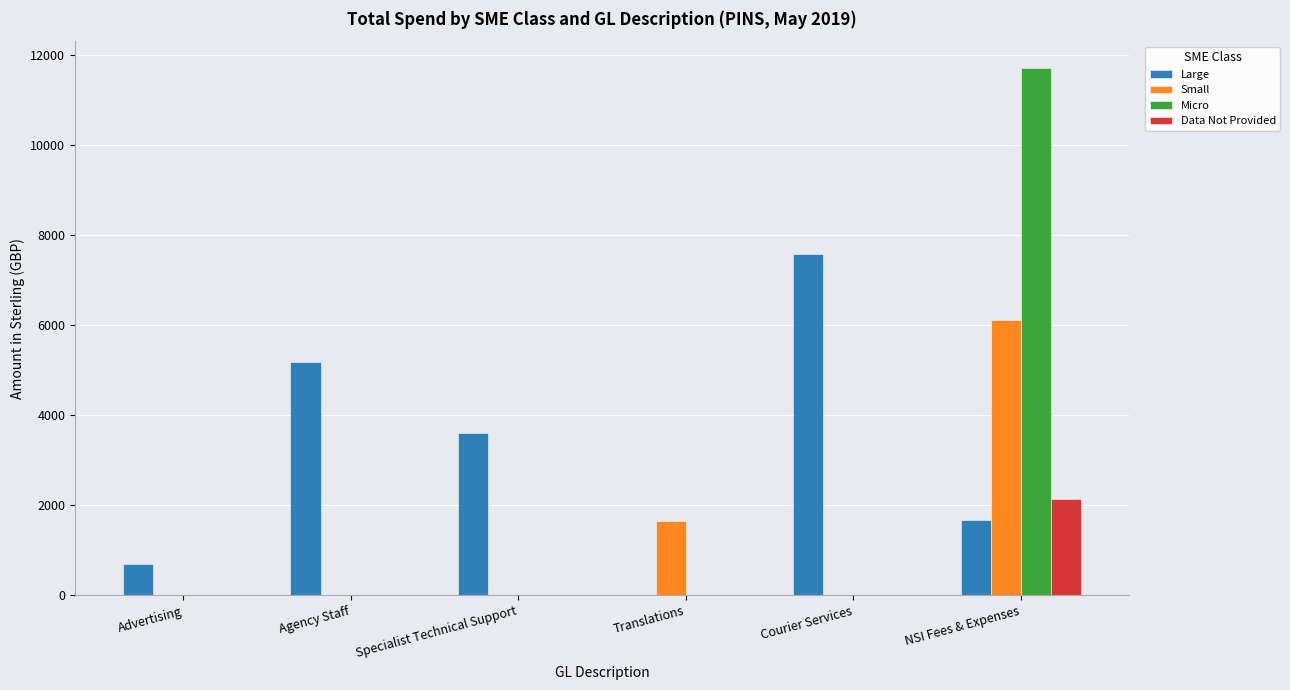

What are all the series names shown in the legend?

Large, Small, Micro, Data Not Provided